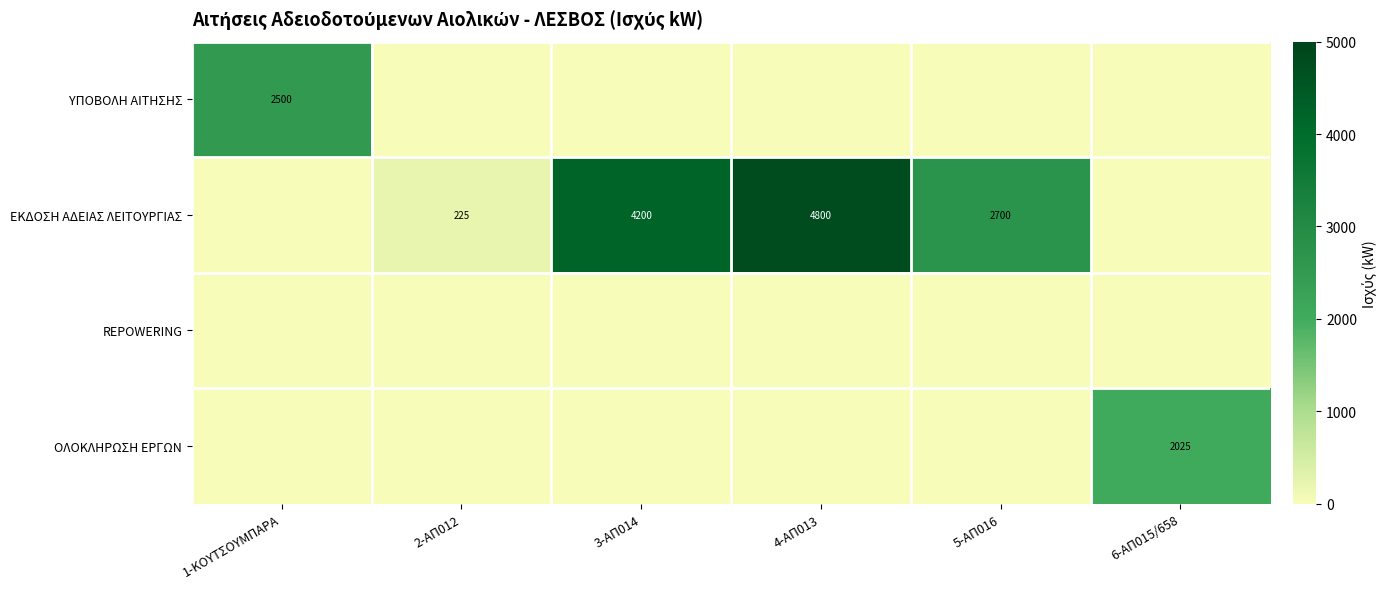

The ΟΛΟΚΛΗΡΩΣΗ ΕΡΓΩΝ series shows 2025 at 6-ΑΠ015/658. True or false?

True